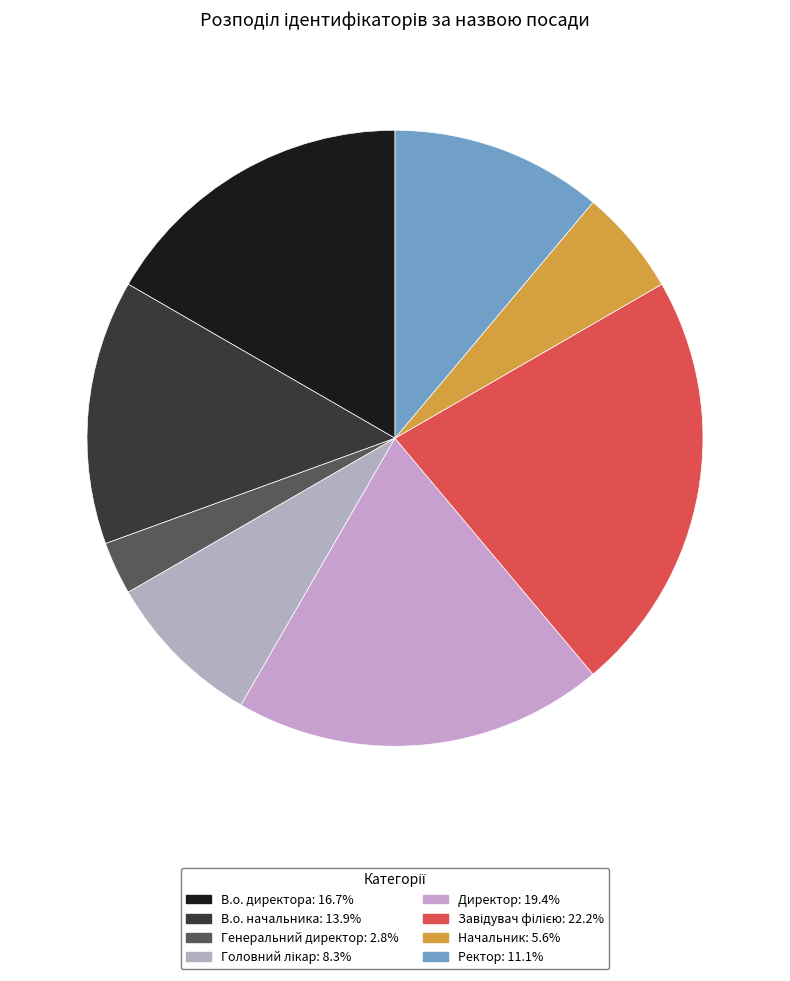

What is the ratio of the value at Завідувач філією to the value at Директор?

1.1